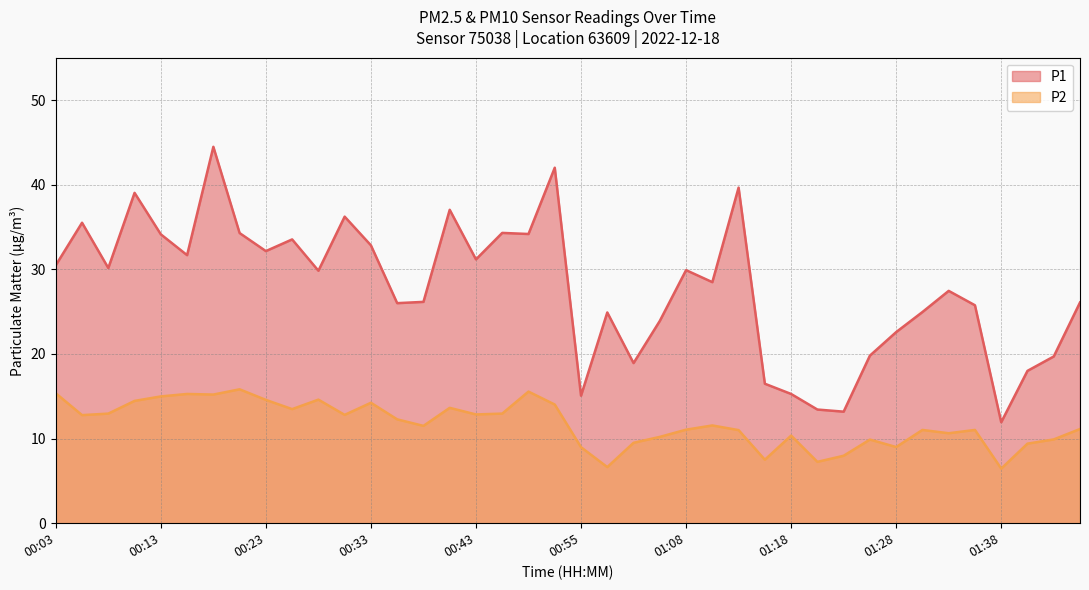

True or false: P1 and P2 cross at least once.

False